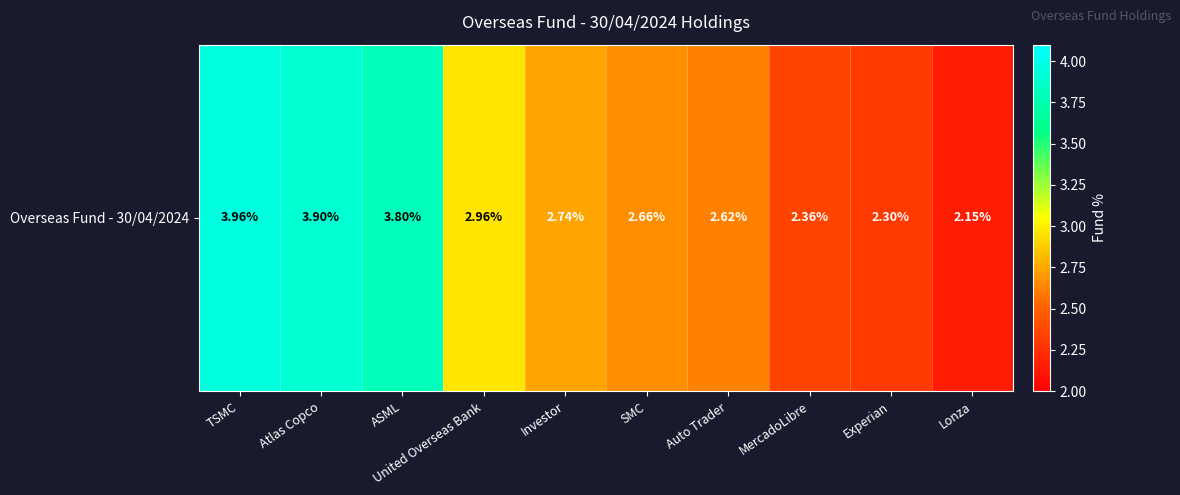

What is the sum of all values?

29.4